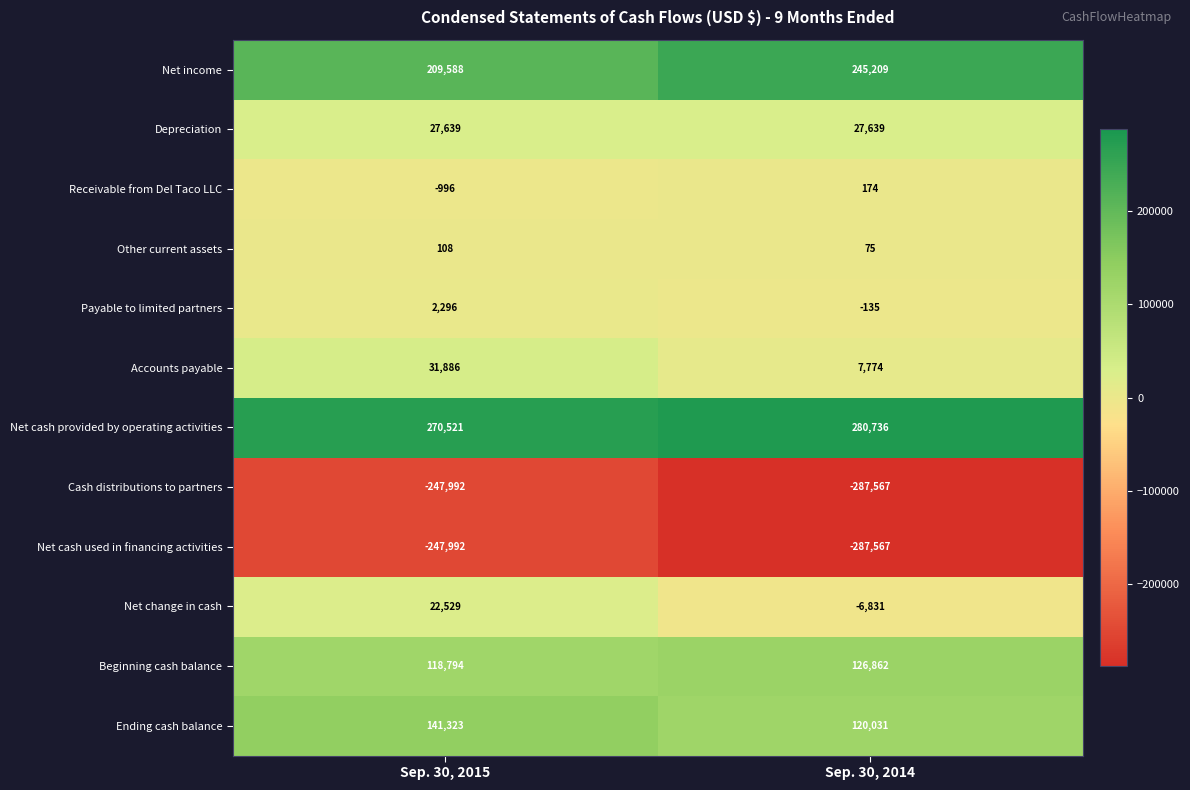

What is the sum of all Other current assets values?

183